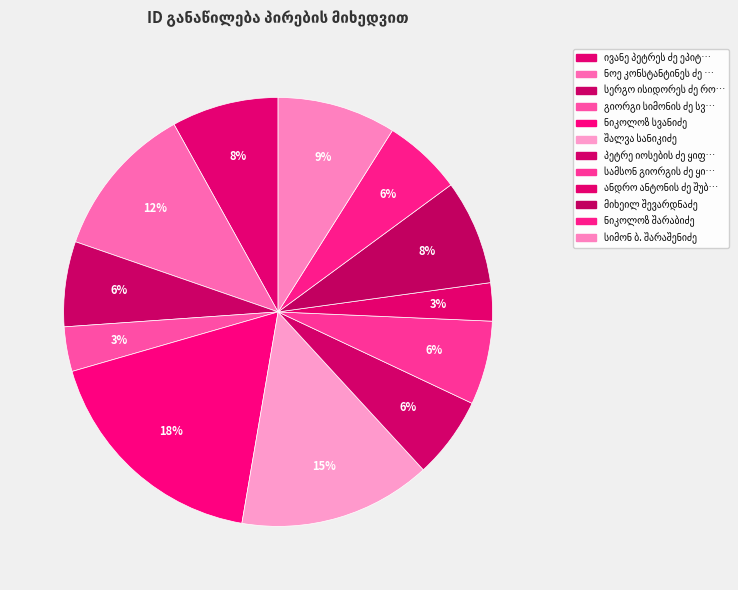

What is the ratio of the value at ნიკოლოზ შარაბიძე to the value at ნიკოლოზ სვანიძე?

0.3